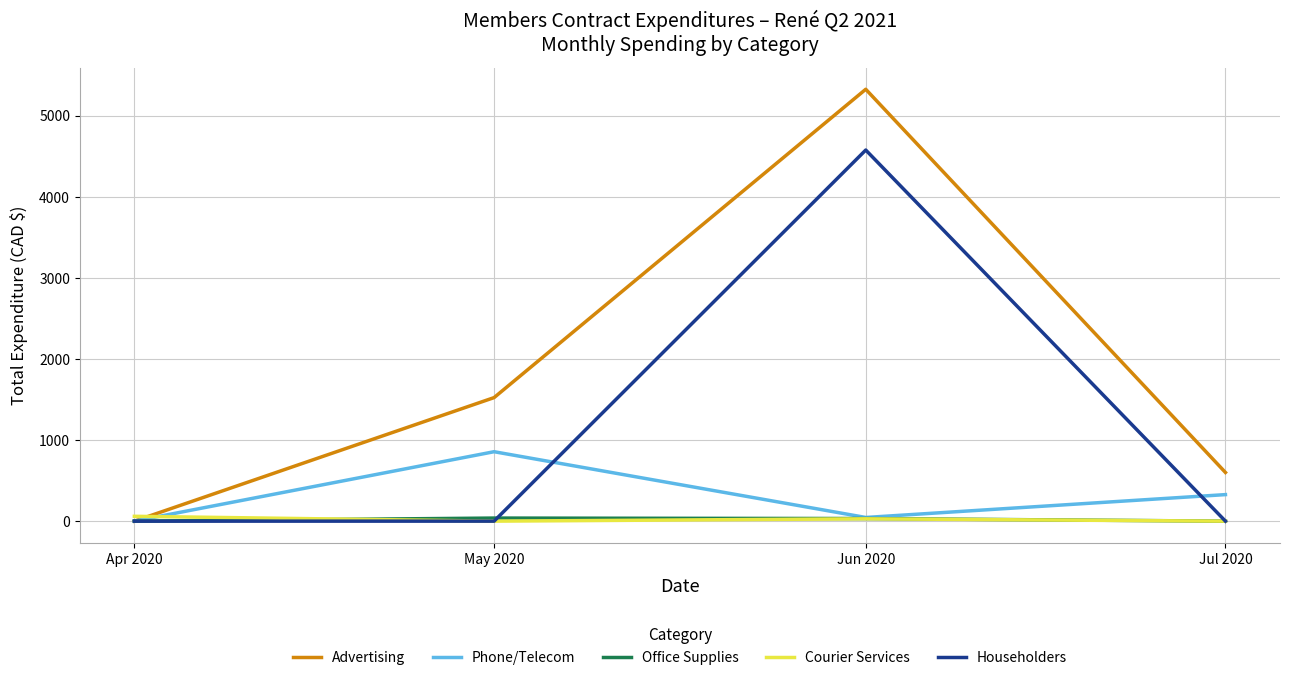

Which series has the largest range (max minus min)?

Advertising